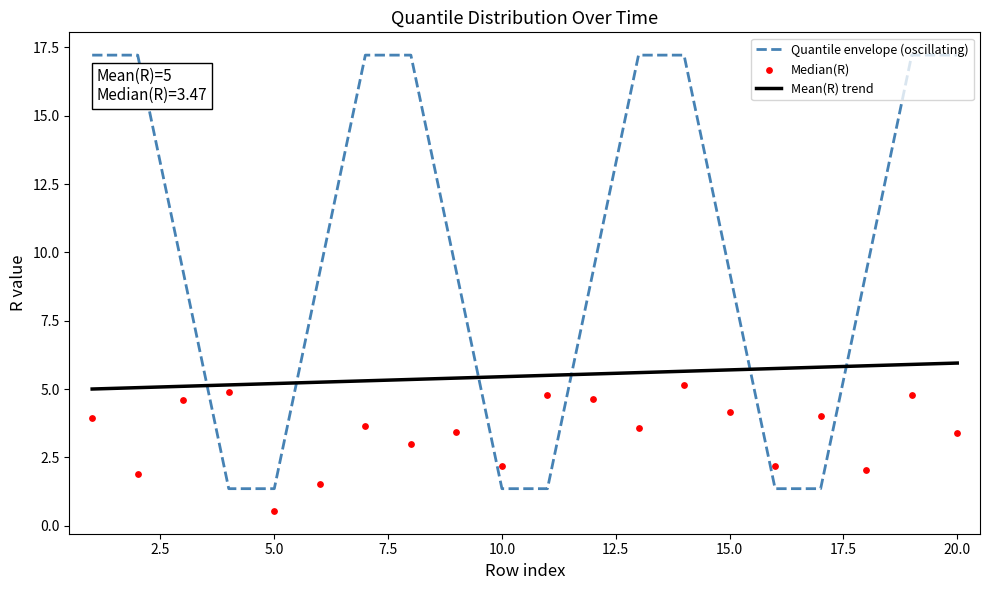

How many intersections are there between Mean(R) trend and Quantile envelope (oscillating)?

6